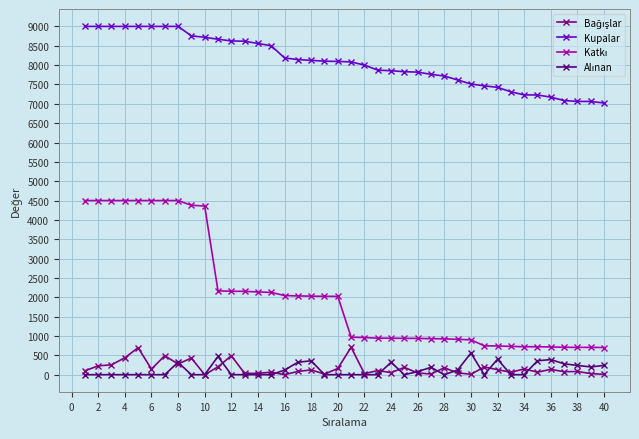

Which series has the largest total across all categories?

Kupalar